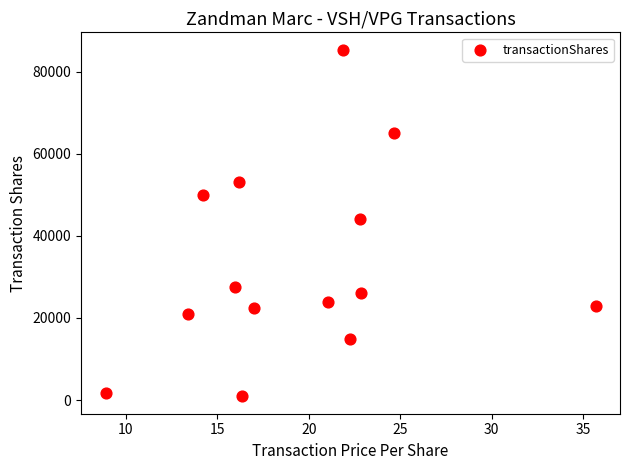

What Y value in the scatter plot is closest to 43130?

44161